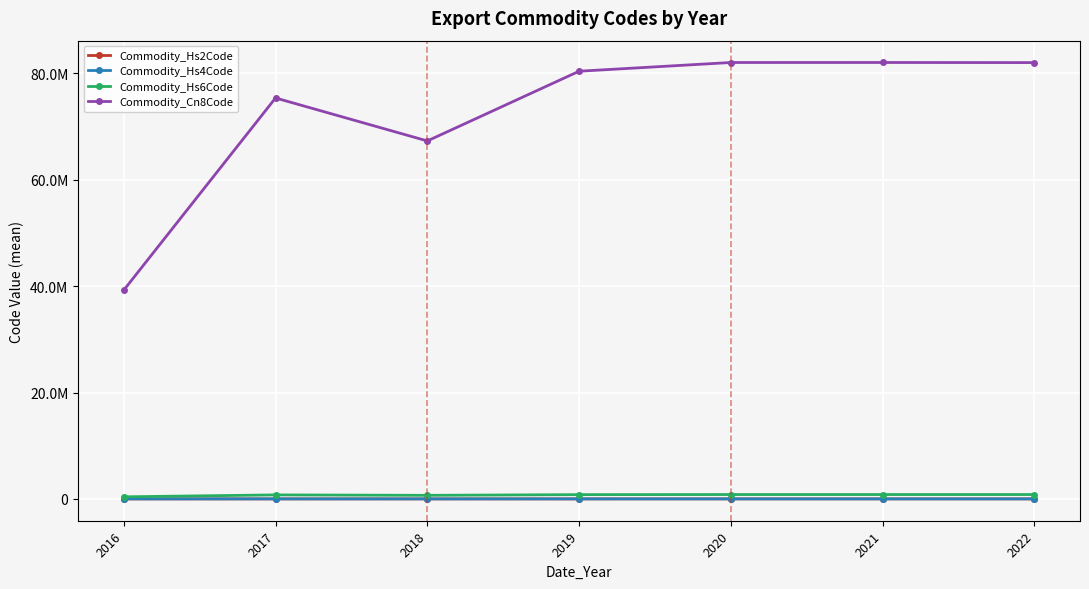

Does the chart have visible grid lines?

Yes